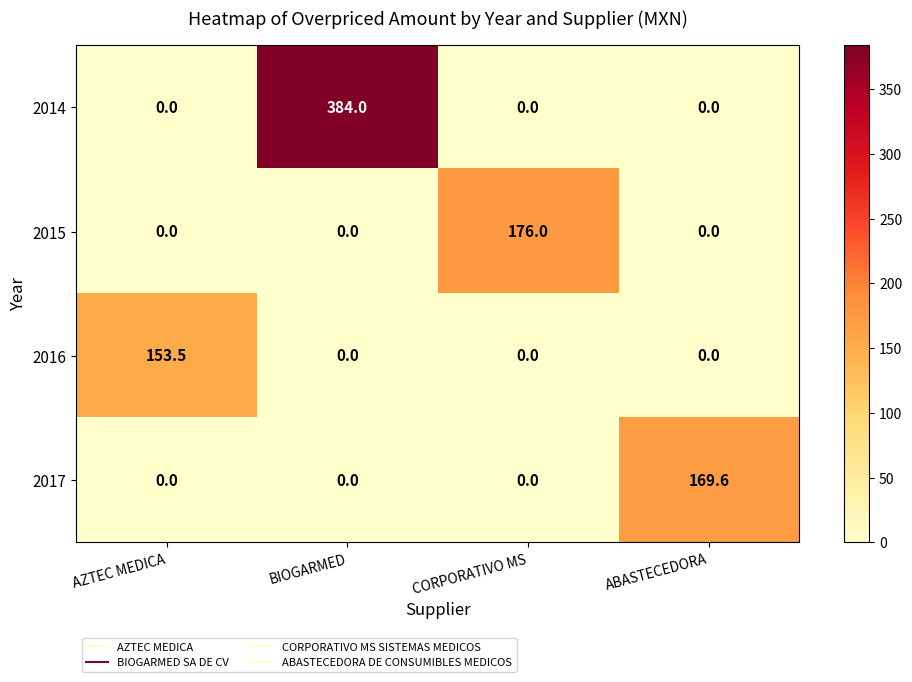

List the series in order of their peak value, highest first.

2014, 2015, 2017, 2016